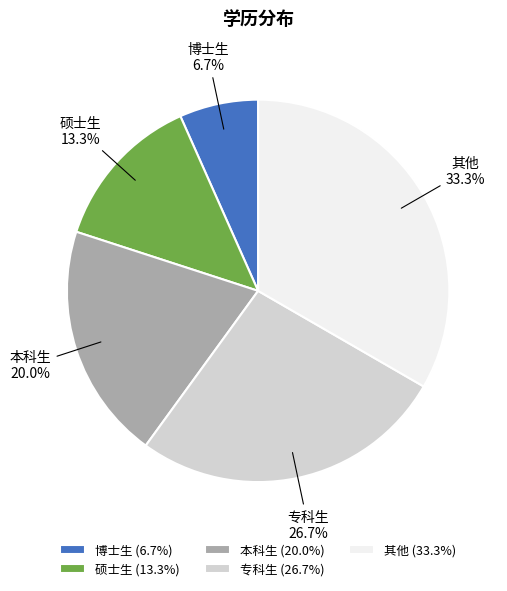

Do 其他 and 本科生 together represent more than half of the pie?

Yes